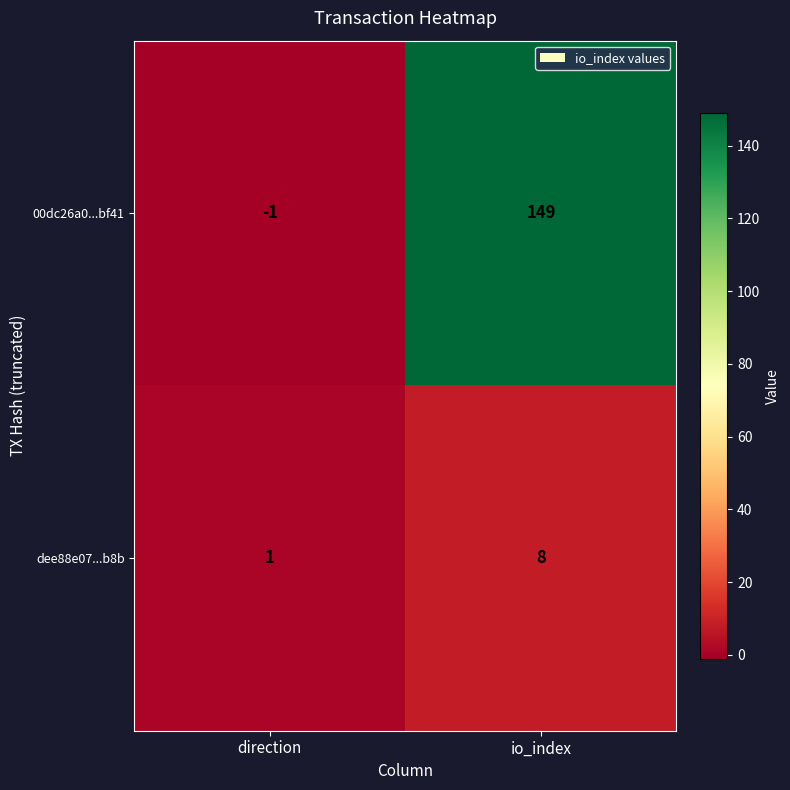

Where is 00dc26a0...bf41 nearest to the value 74?

direction